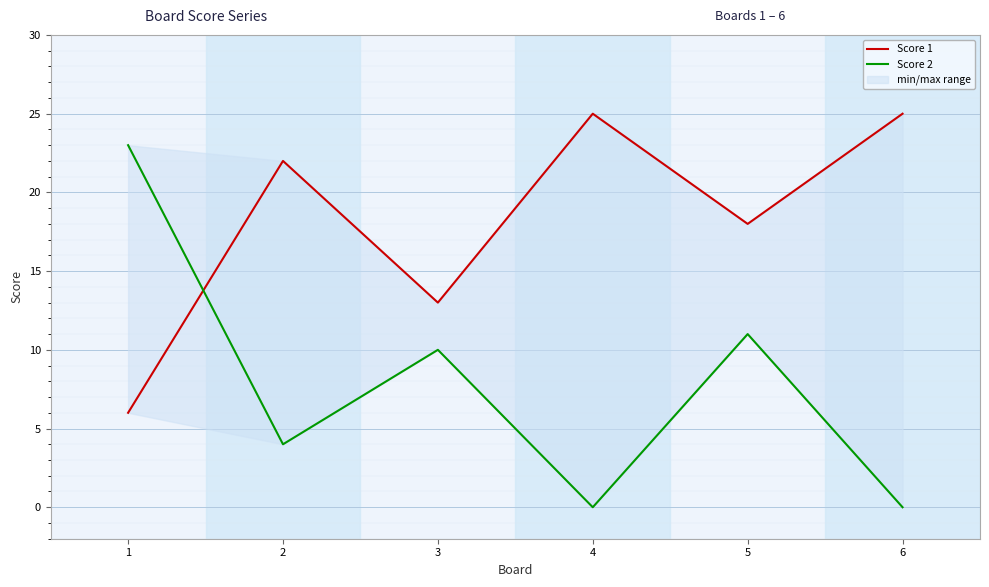

The Score 1 series shows 32 at 2. True or false?

False